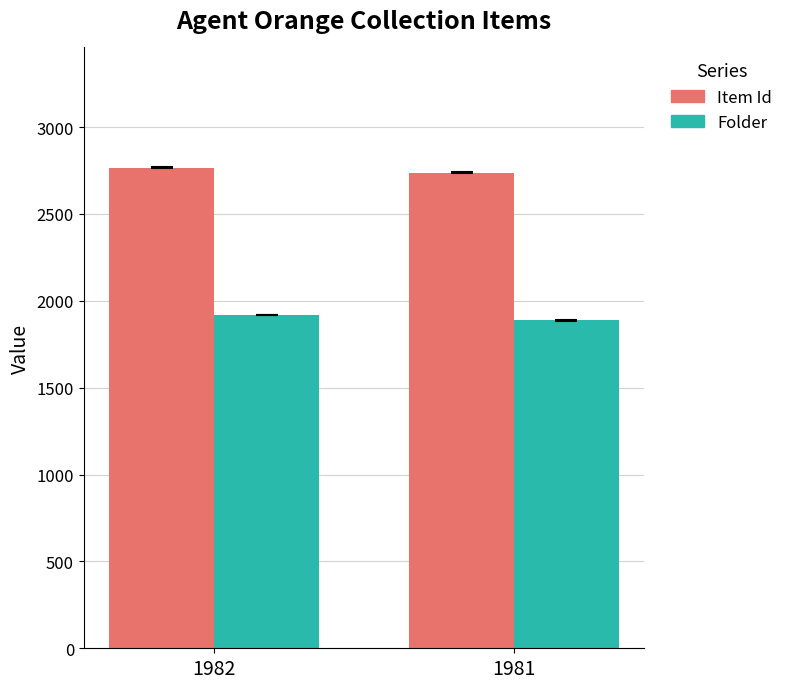

Where is Folder nearest to the value 1904?

1981